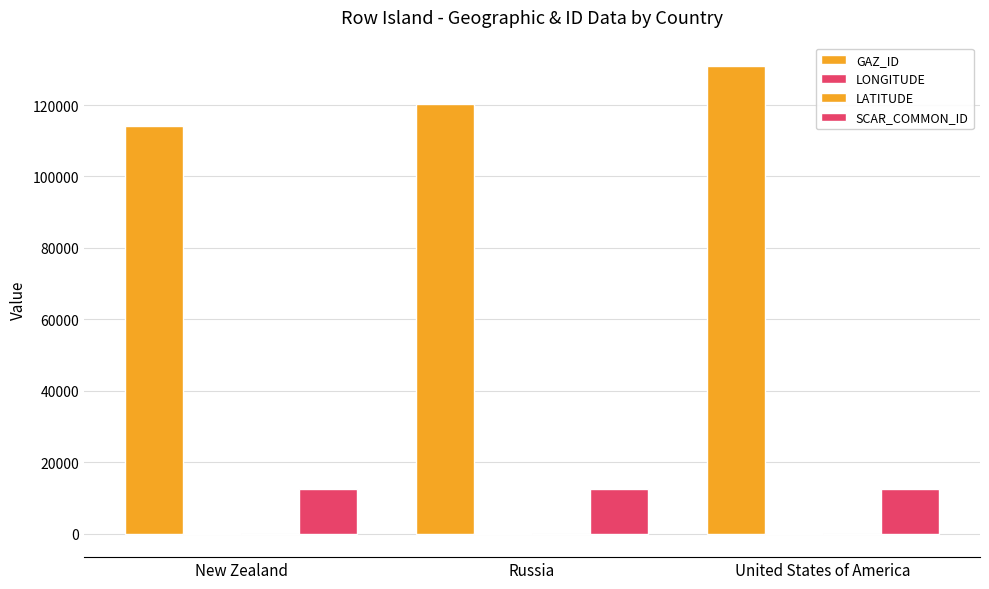

How many distinct data groups are displayed?

4